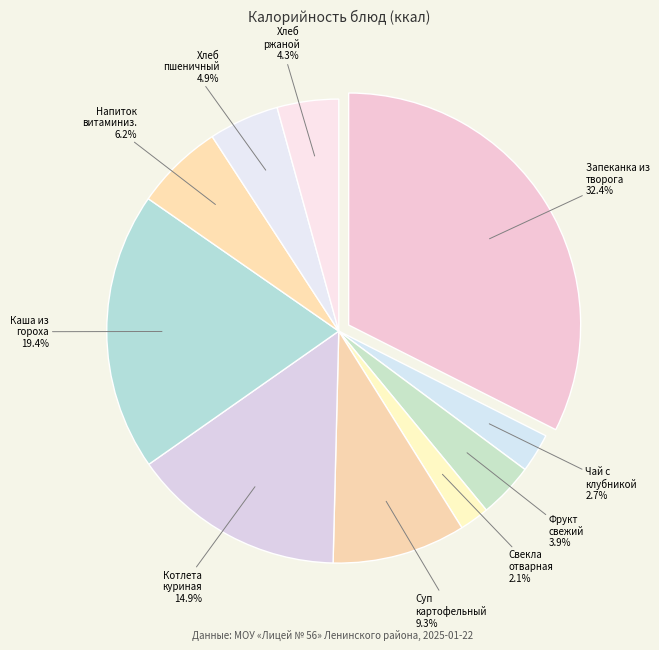

To the nearest percent, what percentage of the pie is Фрукт свежий, сезонный?

4%